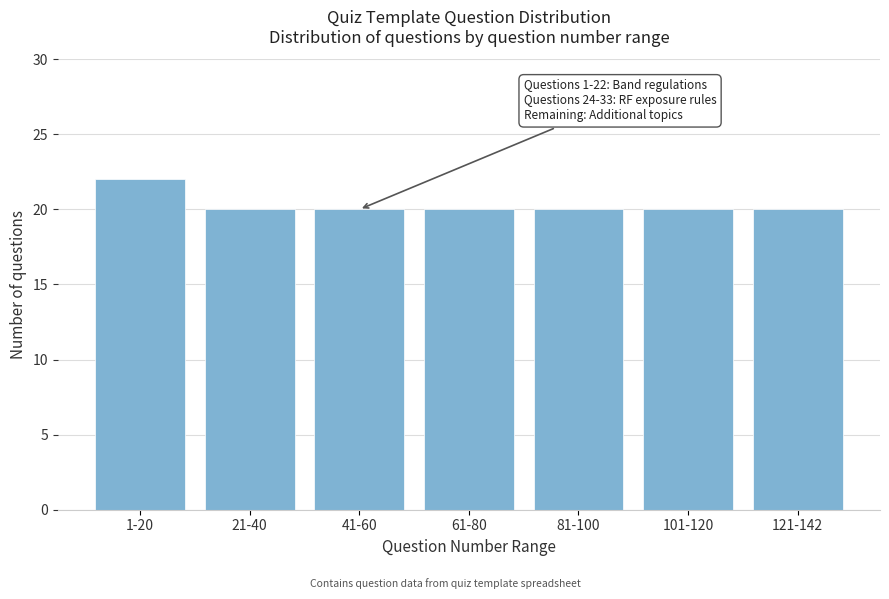

Reading right to left, extract all data points from this chart.

20	20	20	20	20	20	22